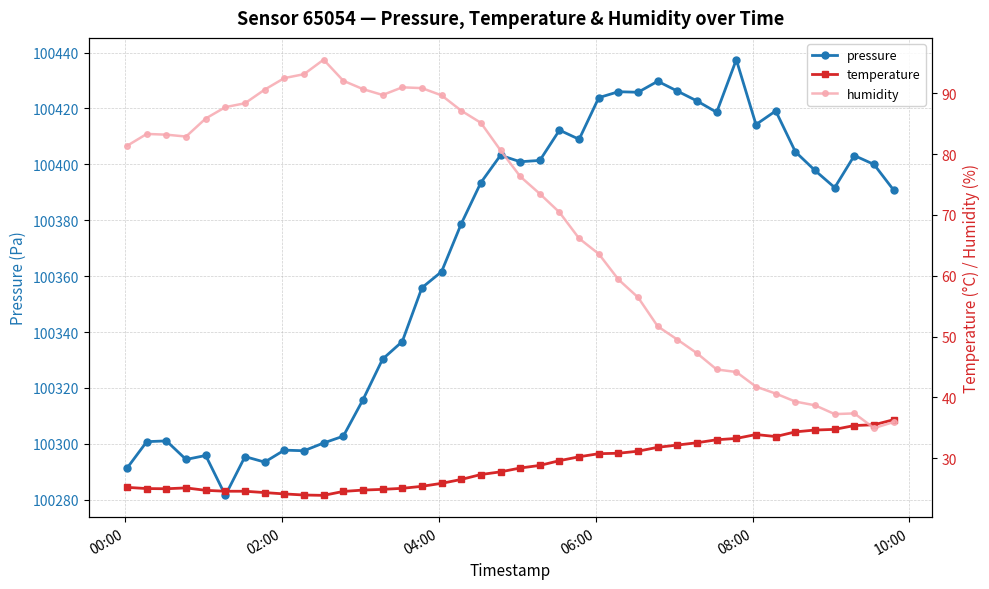

What is the difference between the maximum and minimum values in the pressure series?

155.9